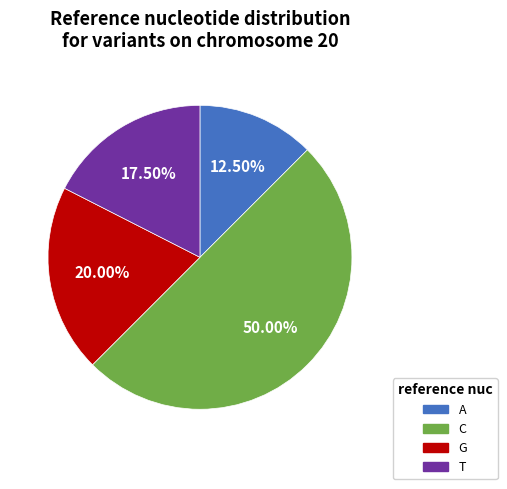

Which category has the smallest portion of the pie?

A